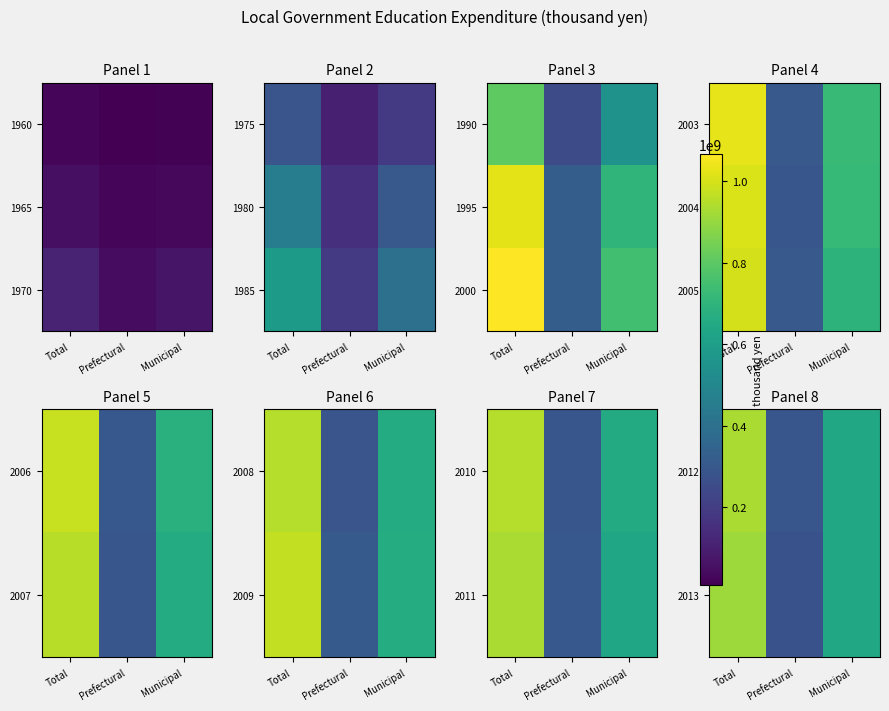

How many categories are shown in the chart?

3